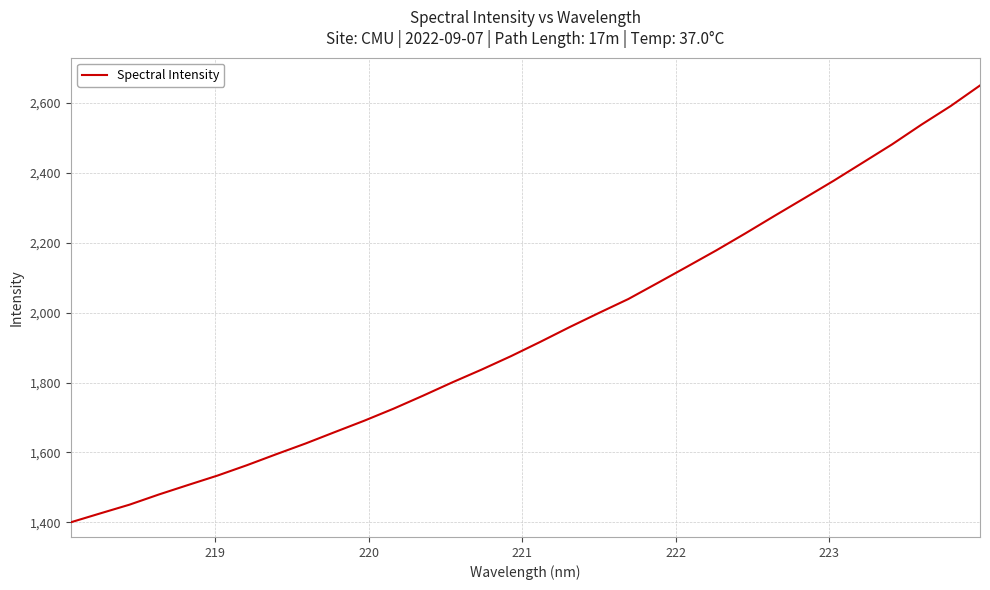

What is the sum of all values?

62141.8